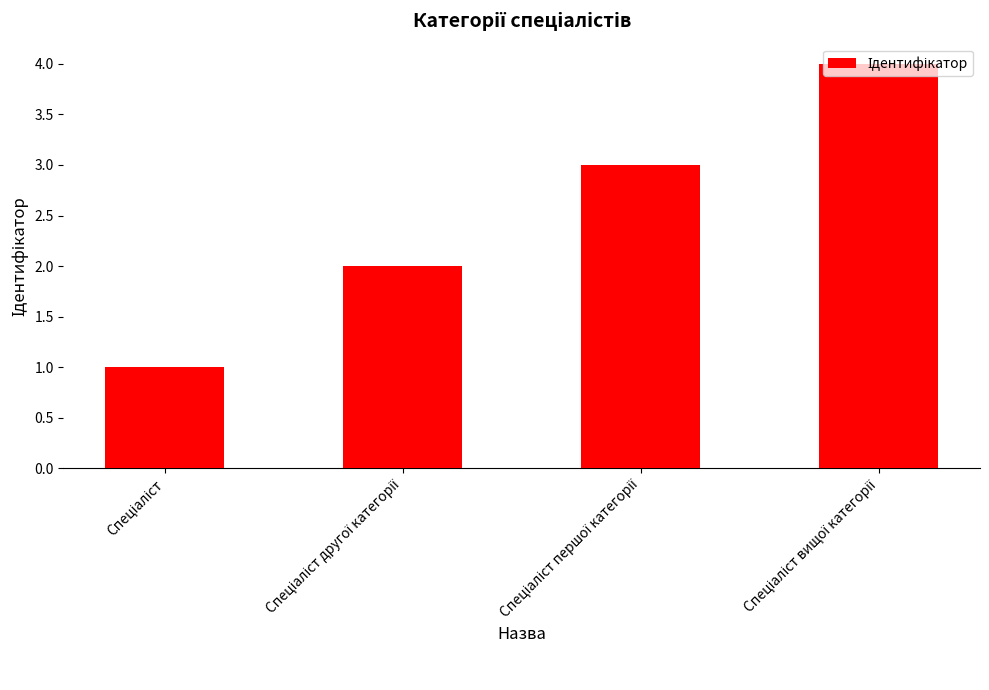

What is the value of the 4th bar from the left?

4